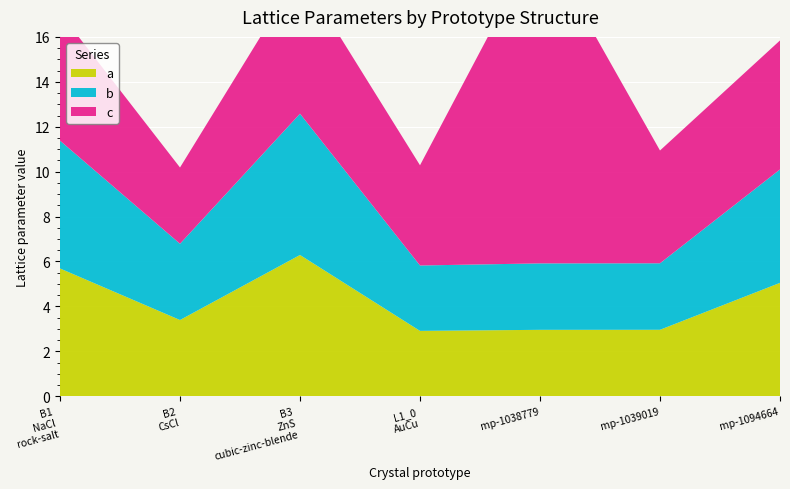

Reading left to right, list all the values displayed in this chart.

a: B1--NaCl--rock-salt=5.7	B2--CsCl=3.4	B3--ZnS--cubic-zinc-blende=6.3	L1_0--AuCu=2.9	mp-1038779=3.0	mp-1039019=3.0	mp-1094664=5.0
b: B1--NaCl--rock-salt=5.7	B2--CsCl=3.4	B3--ZnS--cubic-zinc-blende=6.3	L1_0--AuCu=2.9	mp-1038779=3.0	mp-1039019=3.0	mp-1094664=5.0
c: B1--NaCl--rock-salt=5.7	B2--CsCl=3.4	B3--ZnS--cubic-zinc-blende=6.3	L1_0--AuCu=4.5	mp-1038779=14.5	mp-1039019=5.0	mp-1094664=5.7